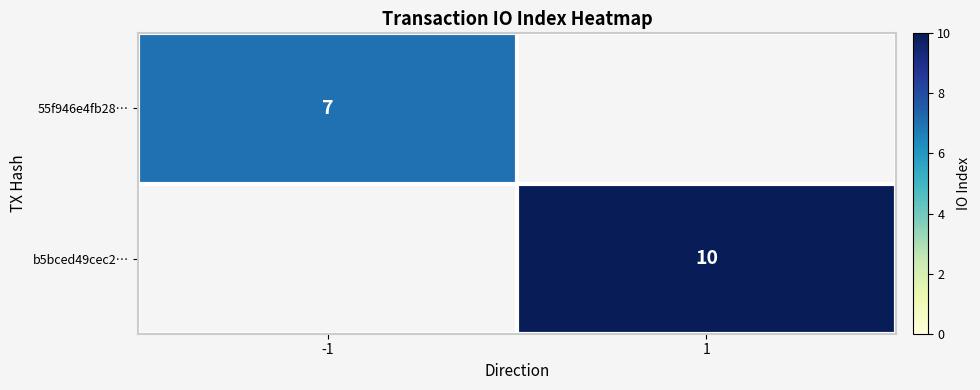

Is it true that 55f946e4fb28… equals 7 at -1?

True